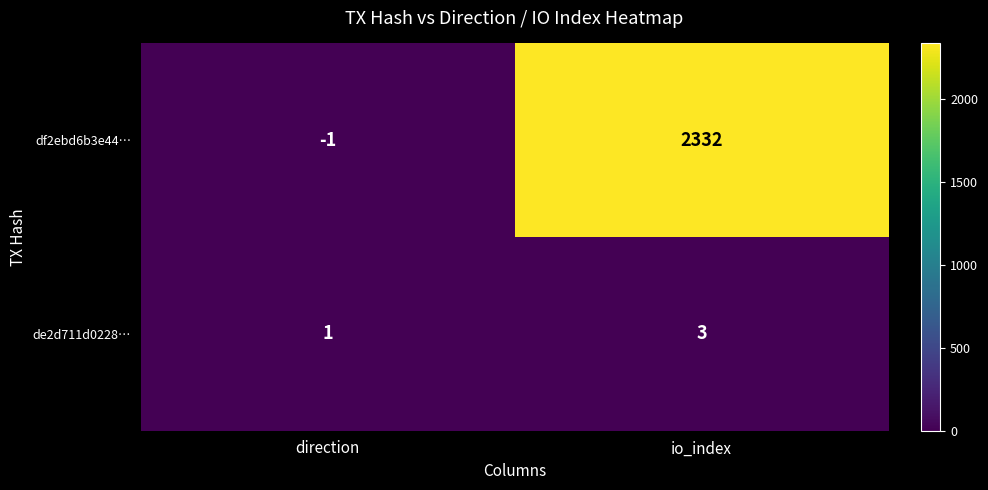

Reading left to right, list all the values displayed in this chart.

df2ebd6b3e44…: direction=-1	io_index=2332
de2d711d0228…: direction=1	io_index=3